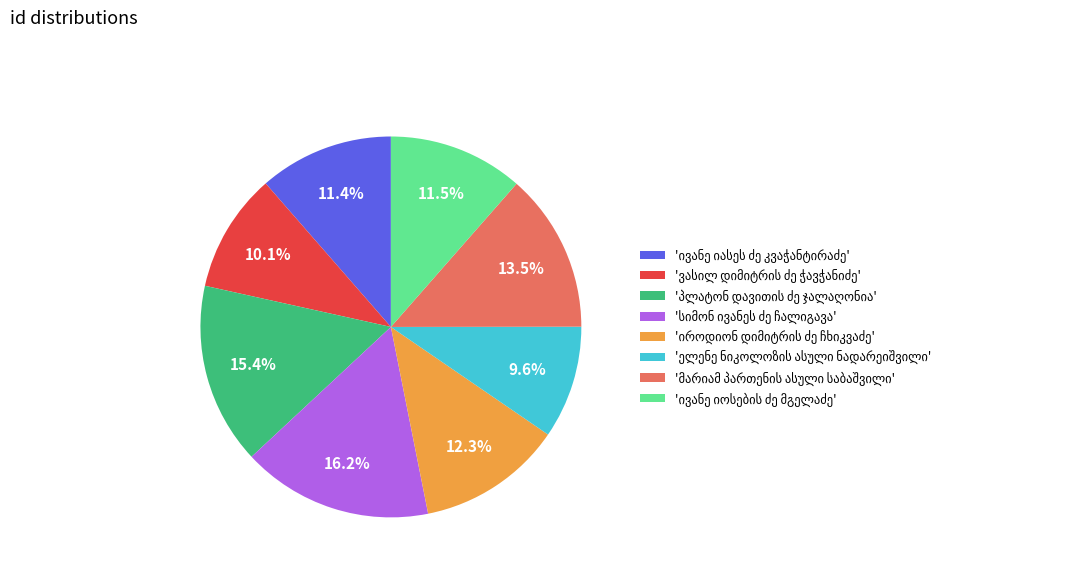

Is there a majority slice in this chart?

No